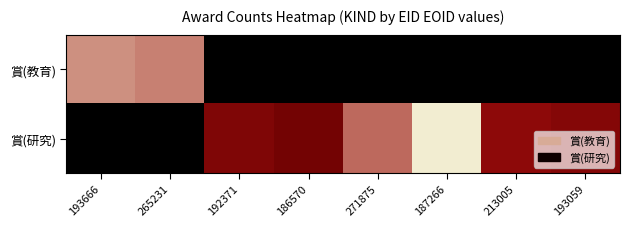

Reading left to right, list all the values displayed in this chart.

賞(教育): 193666=914397	265231=887654	192371=0	186570=0	271875=0	187266=0	213005=0	193059=0
賞(研究): 193666=0	265231=0	192371=529722	186570=445024	271875=850662	187266=1059552	213005=628452	193059=559050